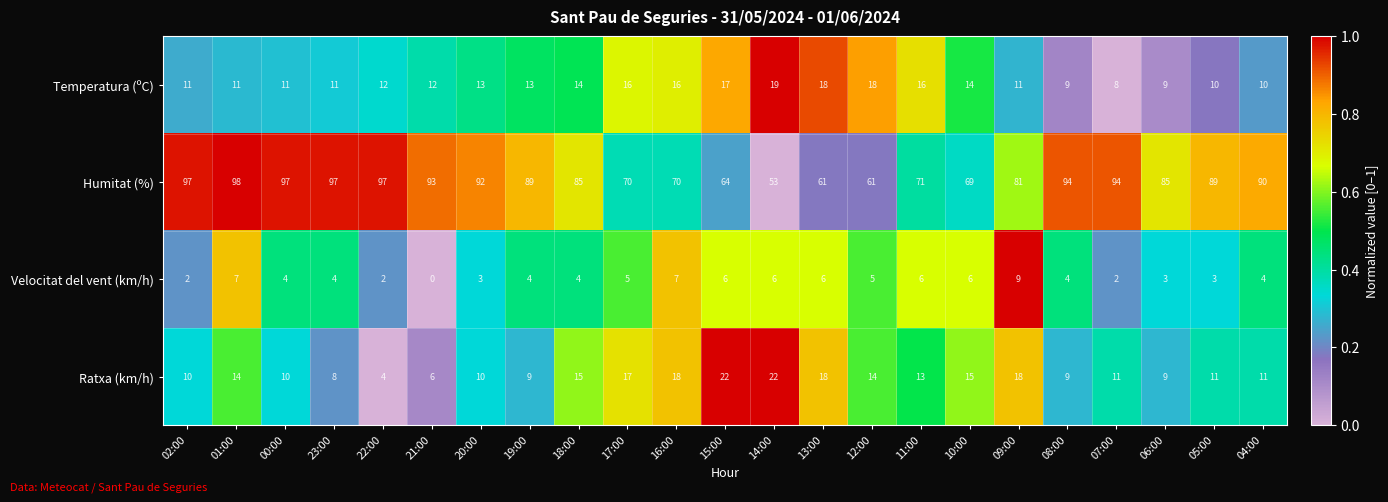

At which category is the sum across all series the highest?

01:00